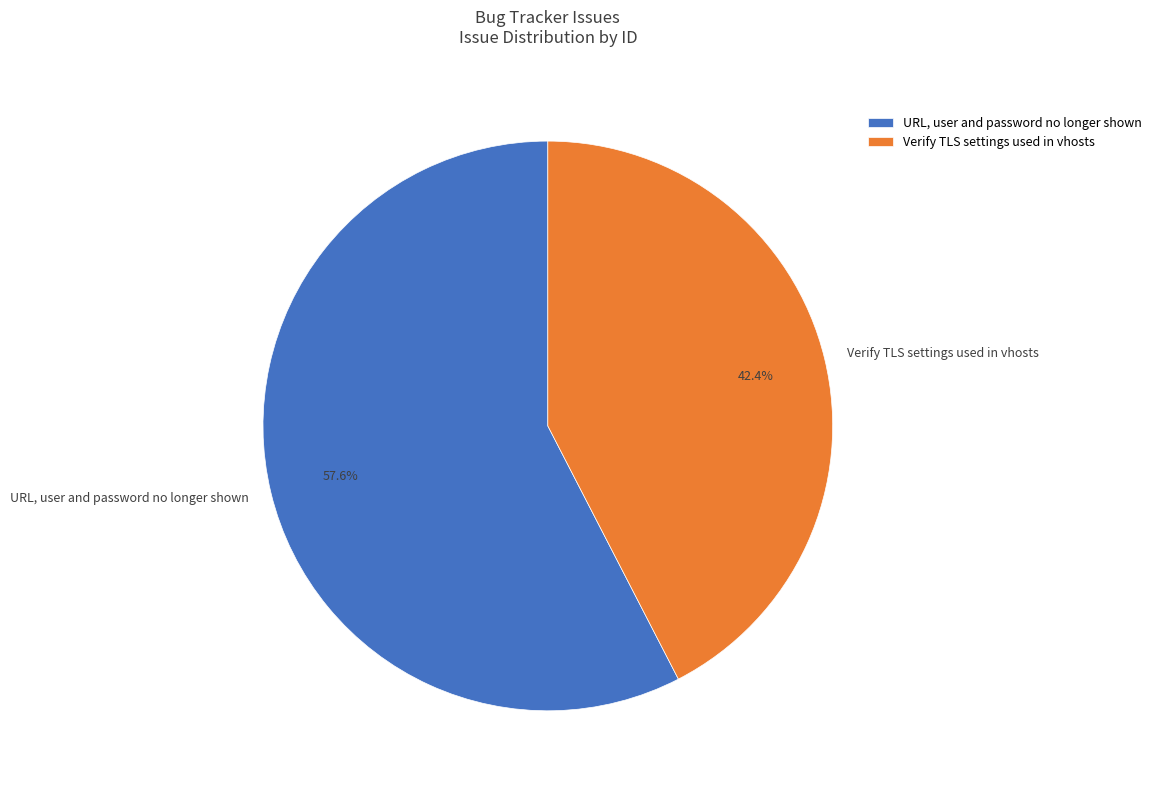

To the nearest percent, what is the average slice percentage?

50%